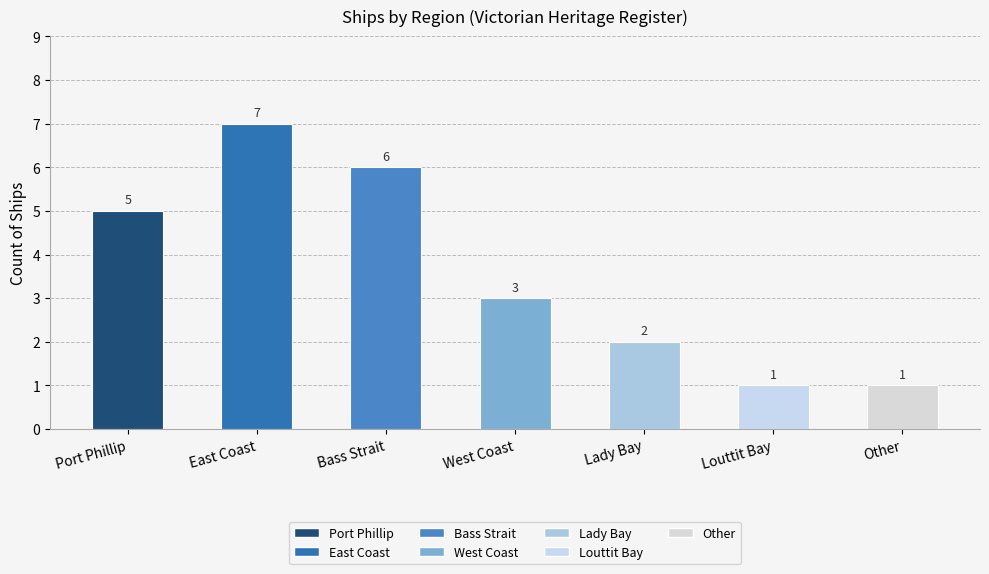

What position from the right is Other?

1